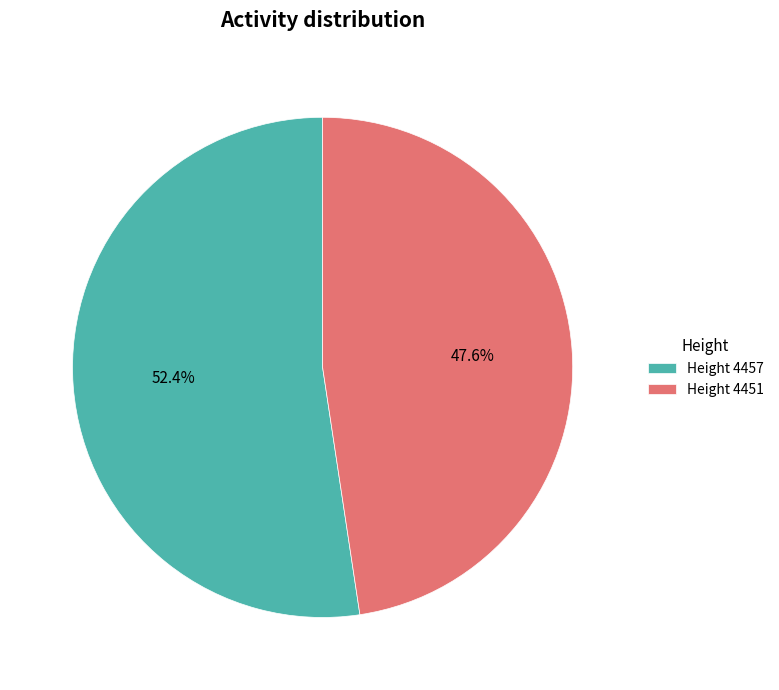

Which slice represents more than half of the pie?

Height 4457